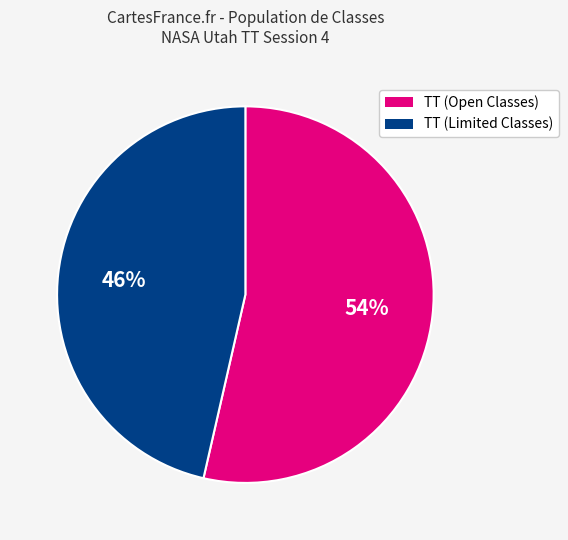

How many slices are in this pie chart?

2